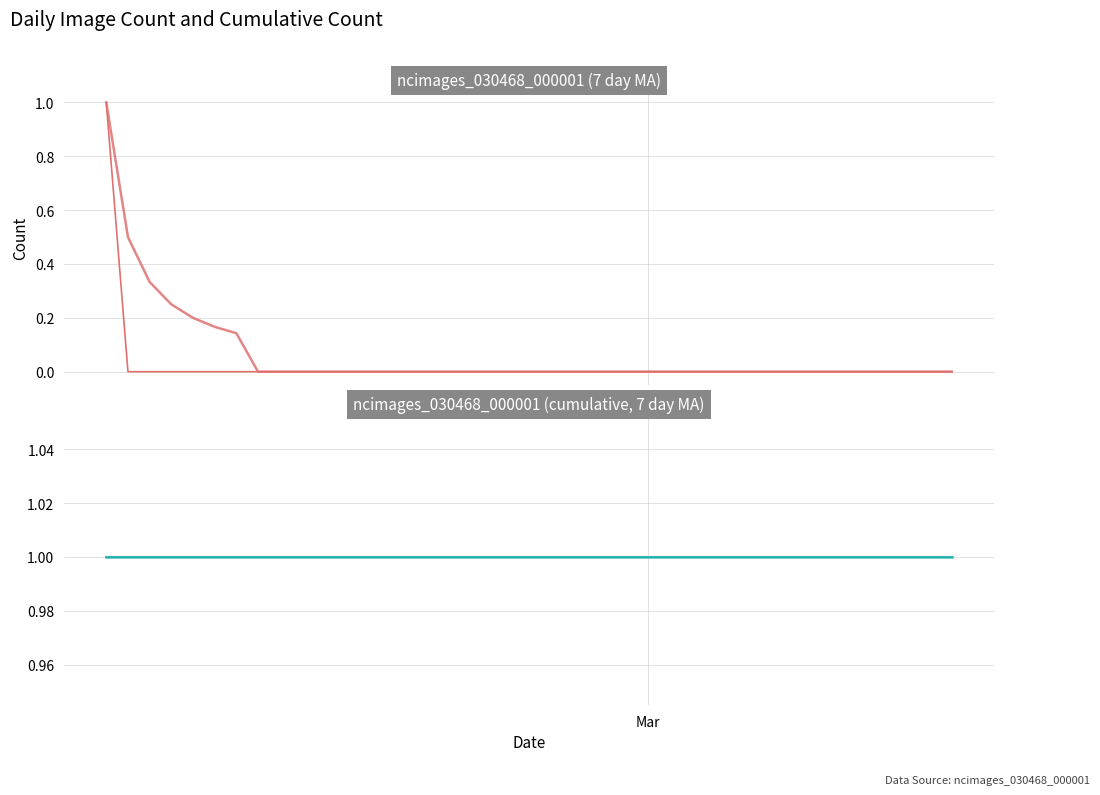

True or false: ncimages_030468_000001 (7 day MA) and ncimages_030468_000001 (raw) intersect in this chart.

False